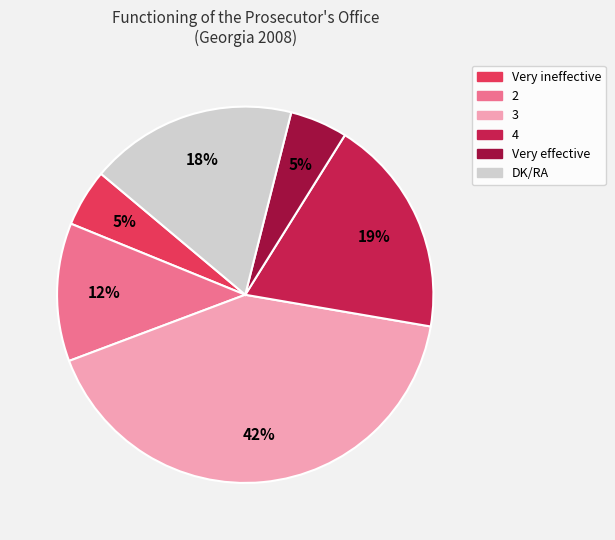

Does any single category account for the majority?

No